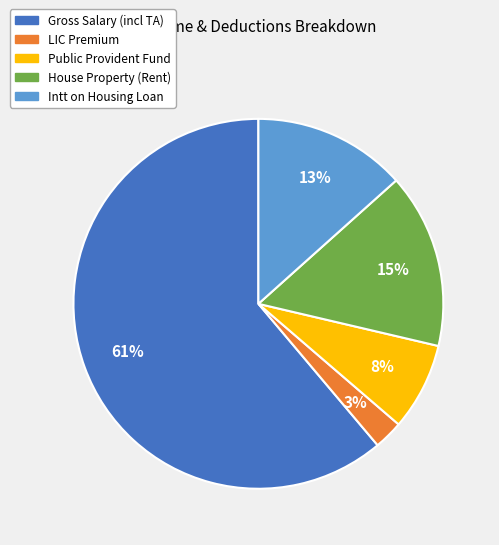

To the nearest percent, what is the difference between the LIC Premium and Public Provident Fund slice percentages?

5%